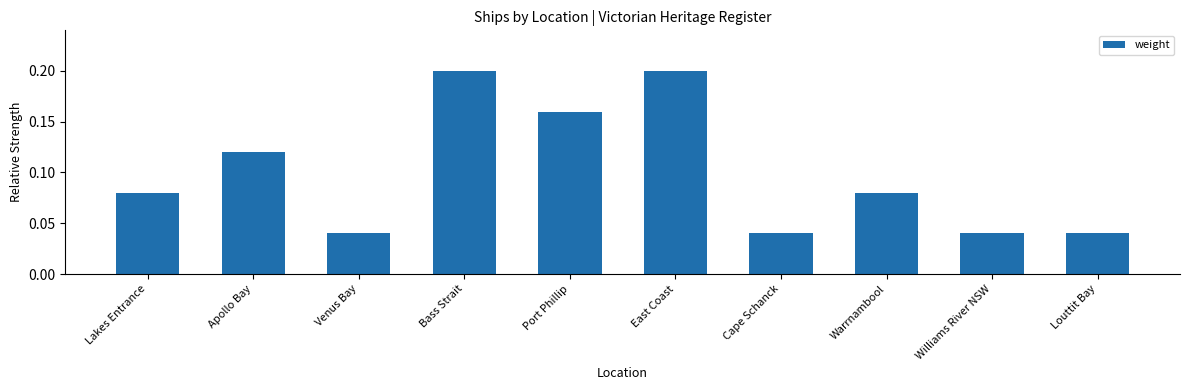

What is the label of the 5th bar from the right?

East Coast